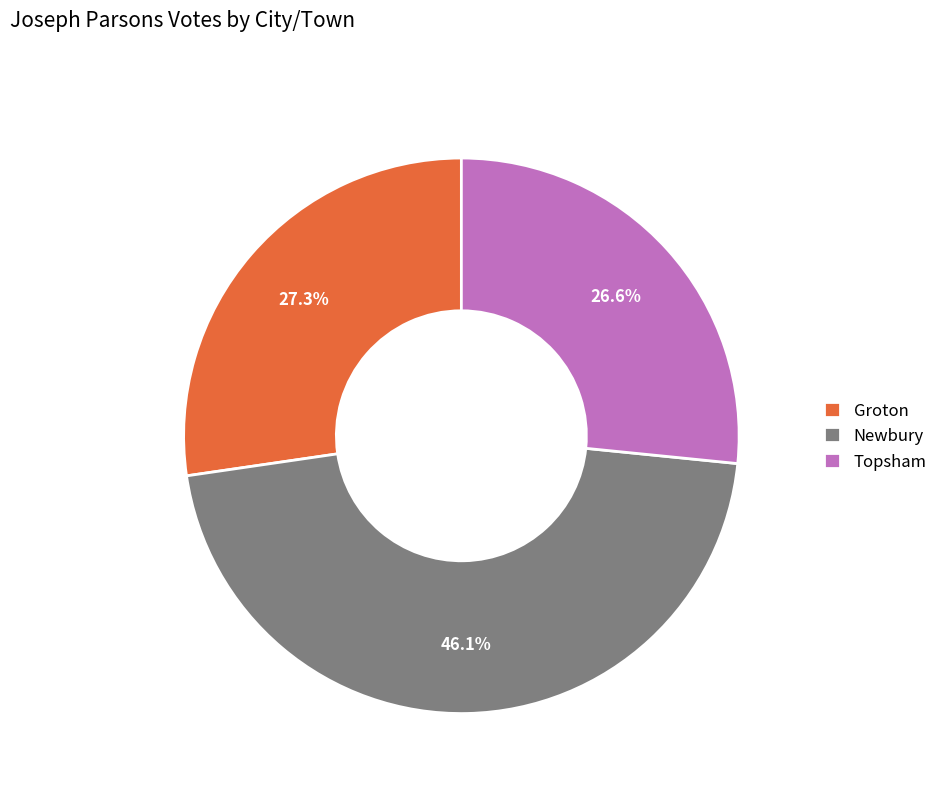

To the nearest percent, what percentage of the pie is Topsham?

27%